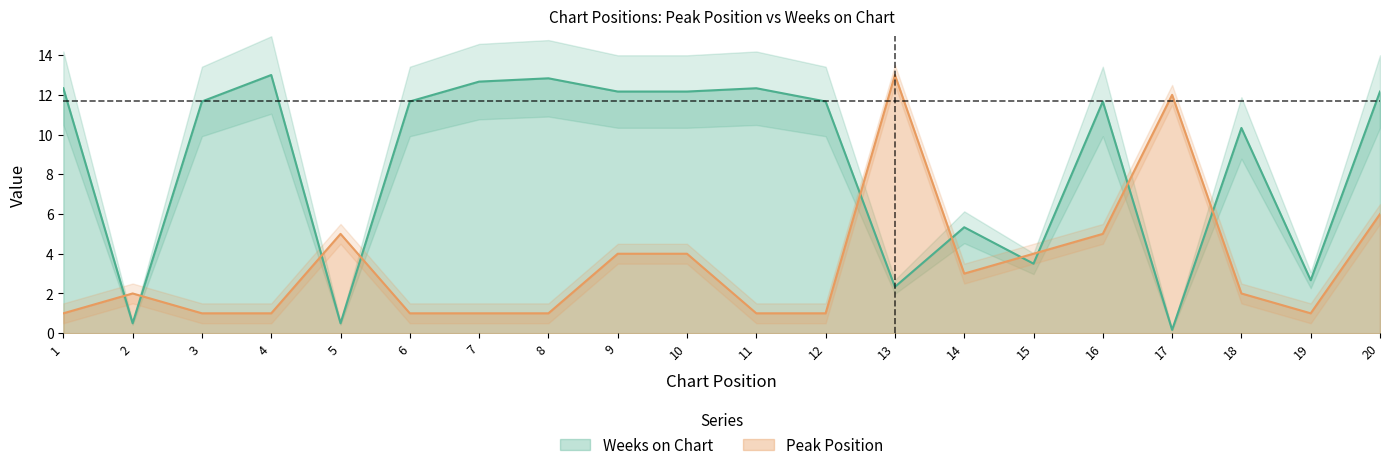

True or false: Peak Position has a value of 8.3 at 5.

False